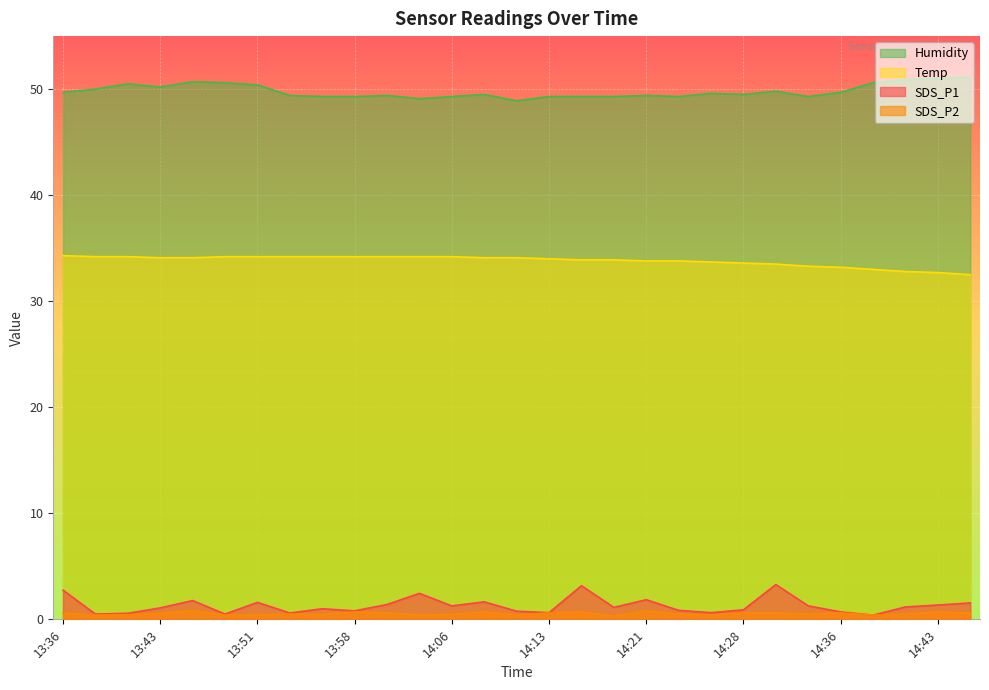

How many lines are shown in the chart?

4